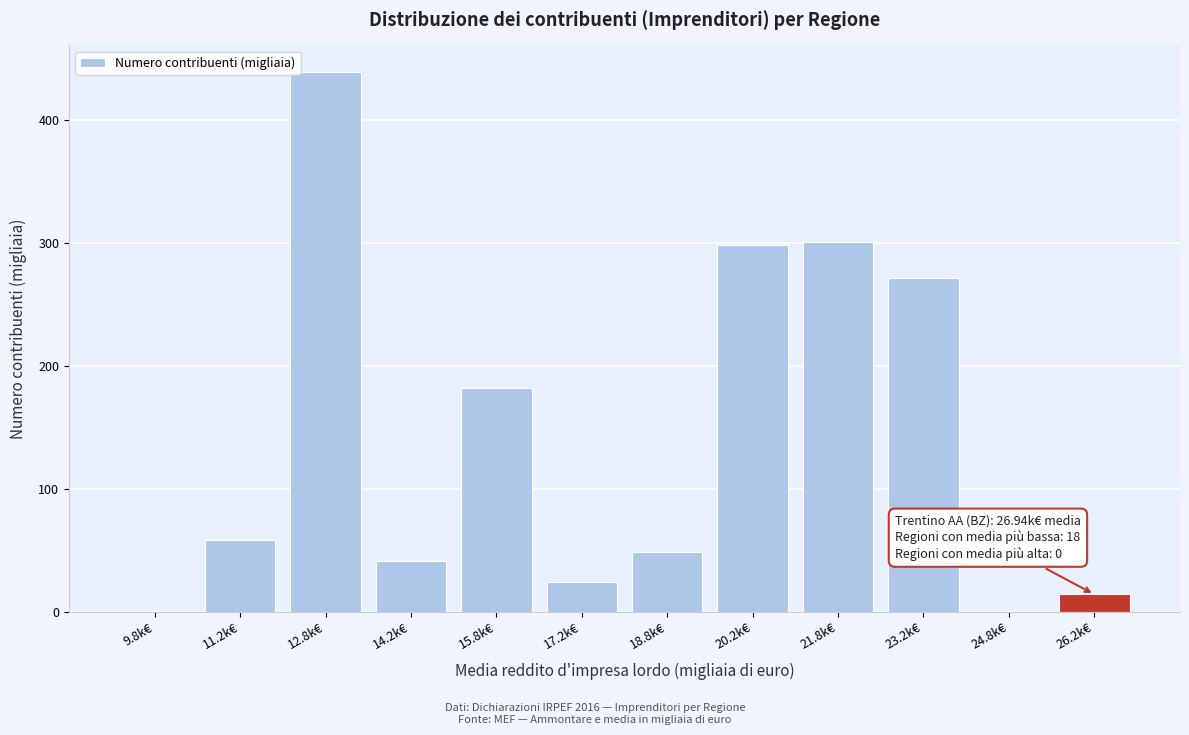

What is the sum of all values?

1678.5